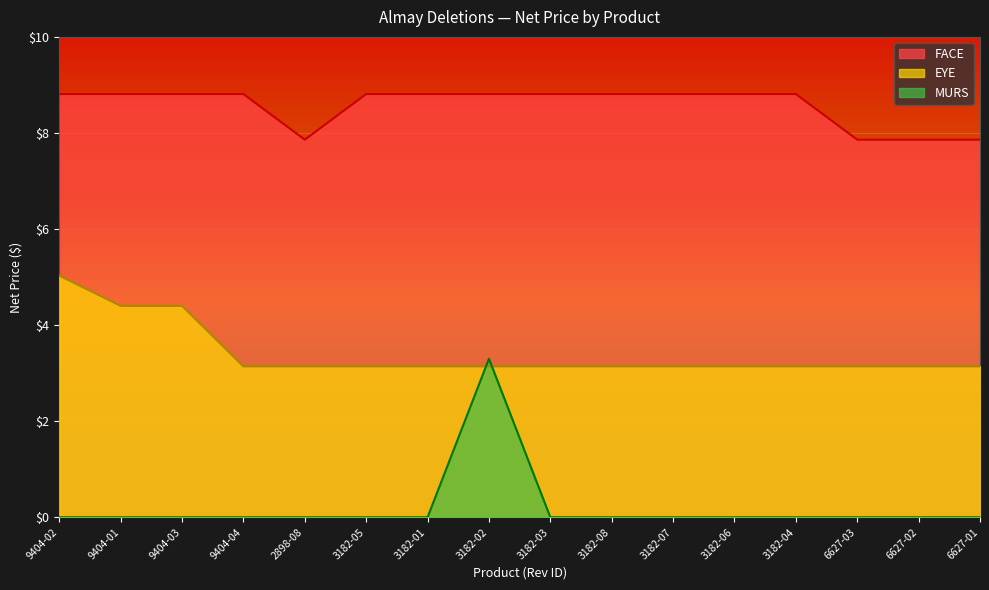

Where do MURS and EYE first cross each other?

3182-01 and 3182-02